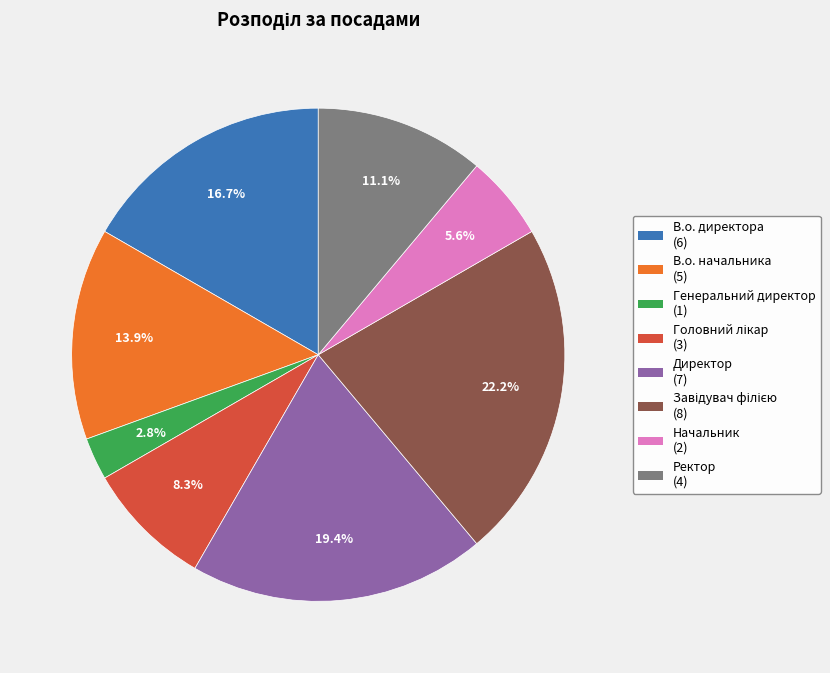

How many slices are in this pie chart?

8